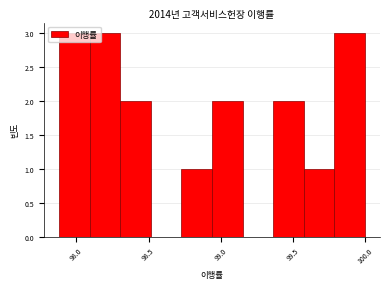

Reading left to right, transcribe this chart: for each bar, give the range it covers on the x-axis and its height. Neither the bar edges nor the heights are printed on the chart, so give them approximately, as read against the axes.

97.90 to 98.10: 3
98.10 to 98.30: 3
98.30 to 98.50: 2
98.50 to 98.75: 0
98.75 to 98.95: 1
98.95 to 99.15: 2
99.15 to 99.35: 0
99.35 to 99.60: 2
99.60 to 99.80: 1
99.80 to 100.00: 3